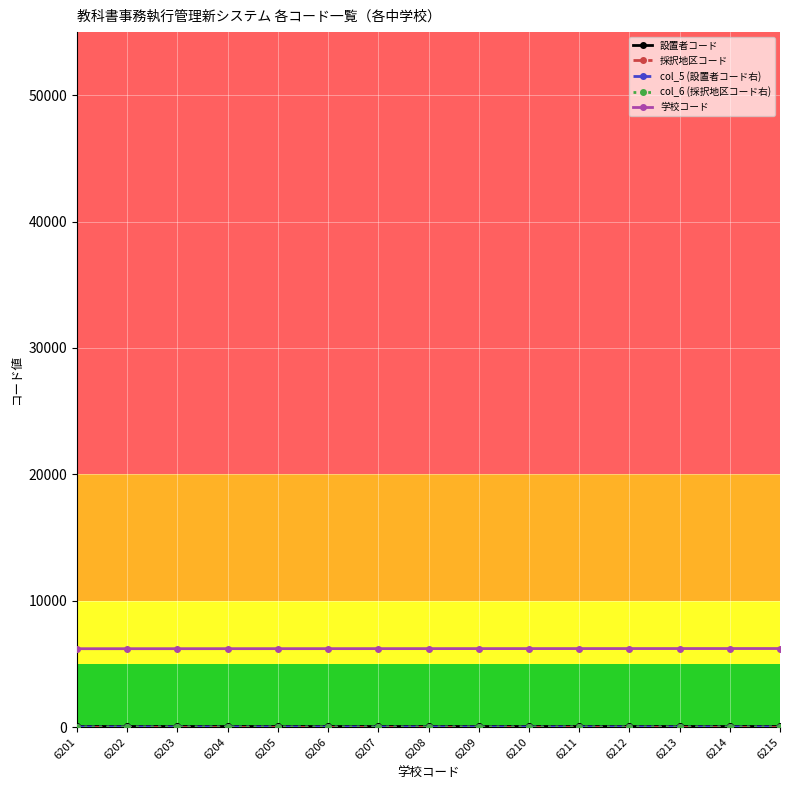

The value of 学校コード at 6207 is 6207. True or false?

True